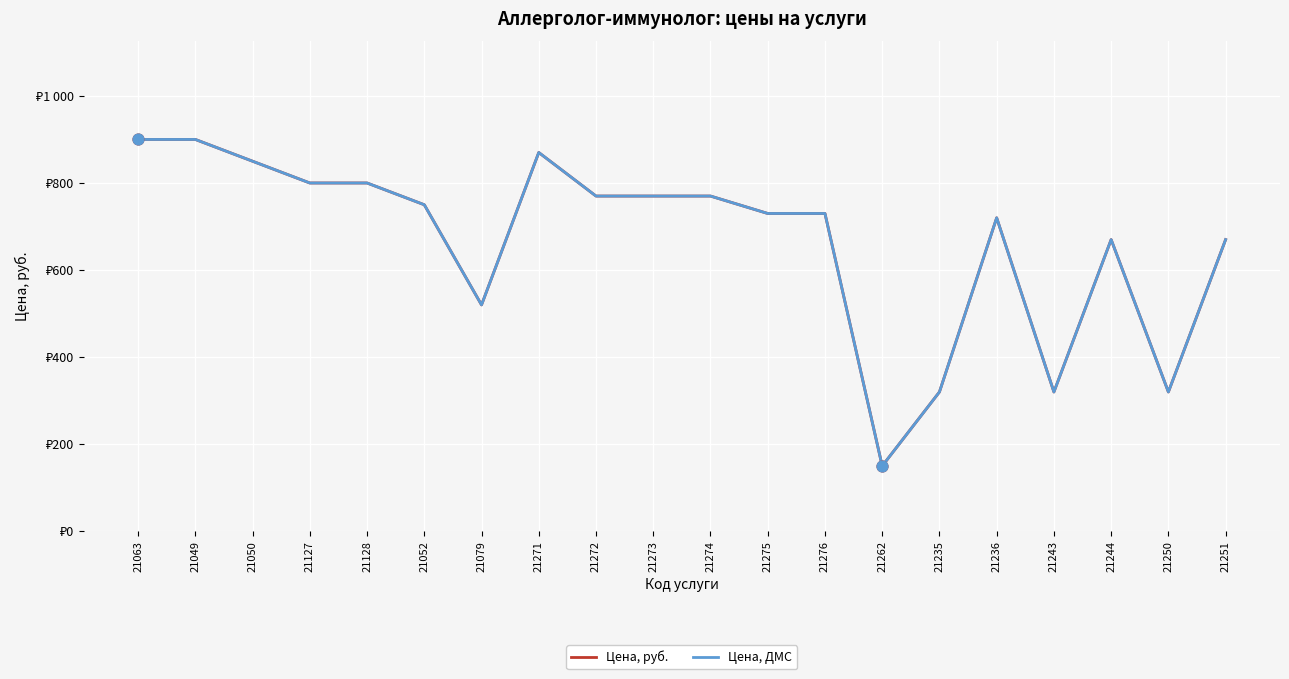

Which series has the largest total across all categories?

Цена, руб.